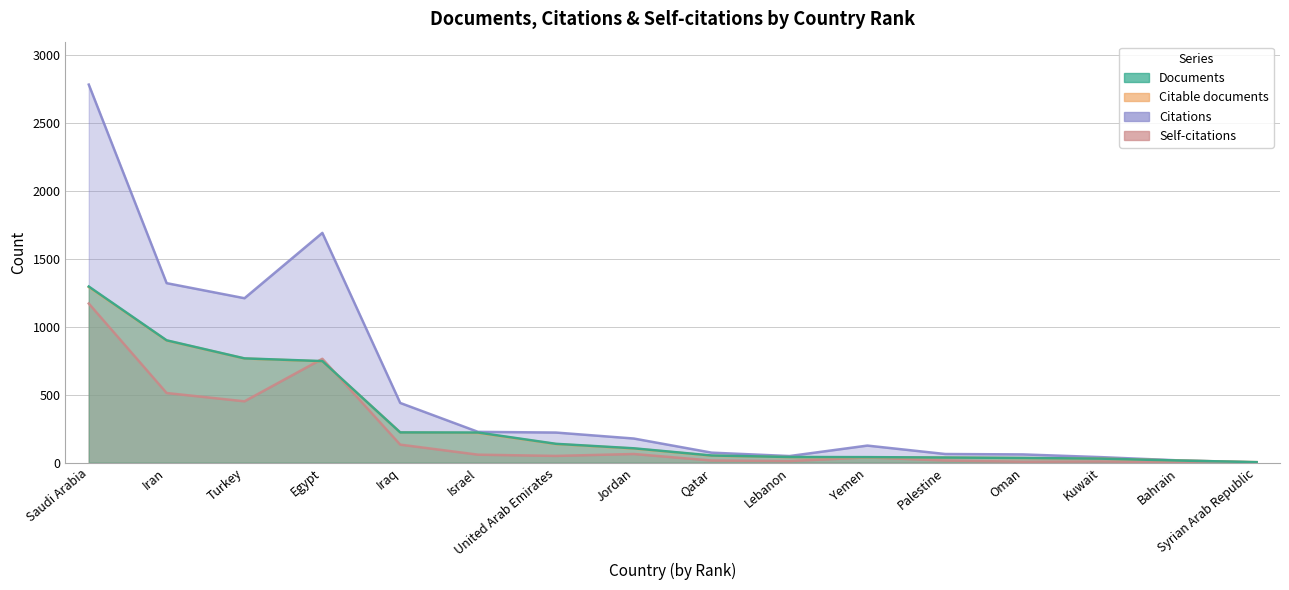

At which label does Documents first exceed 106?

Saudi Arabia